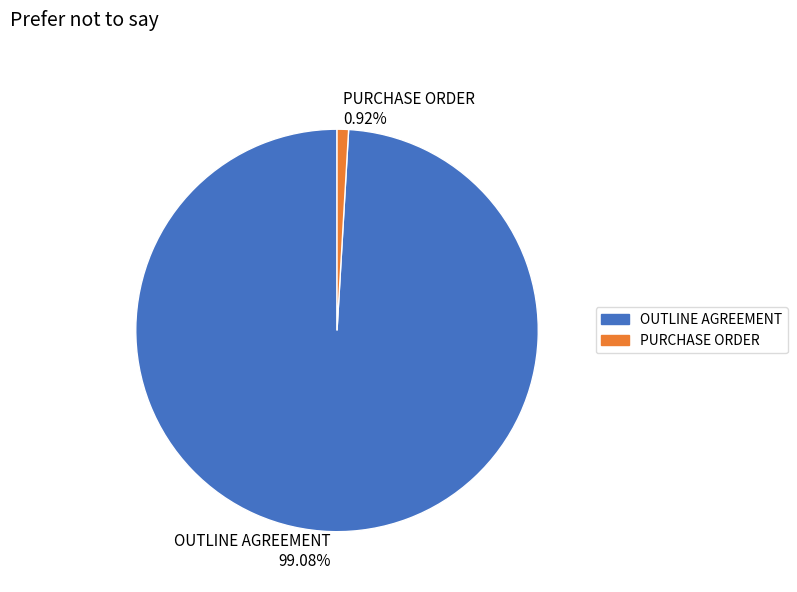

Which slice represents more than half of the pie?

OUTLINE AGREEMENT